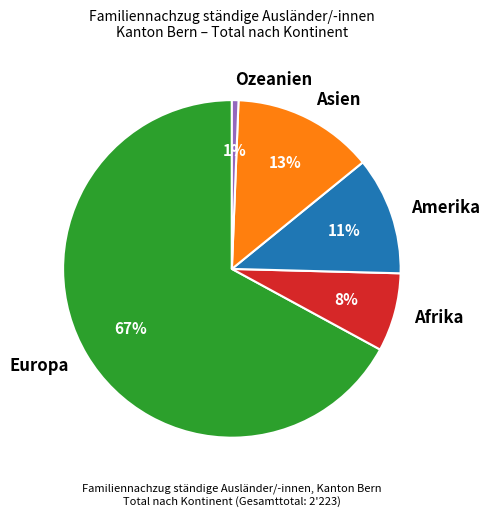

How many segments does this pie chart have?

5